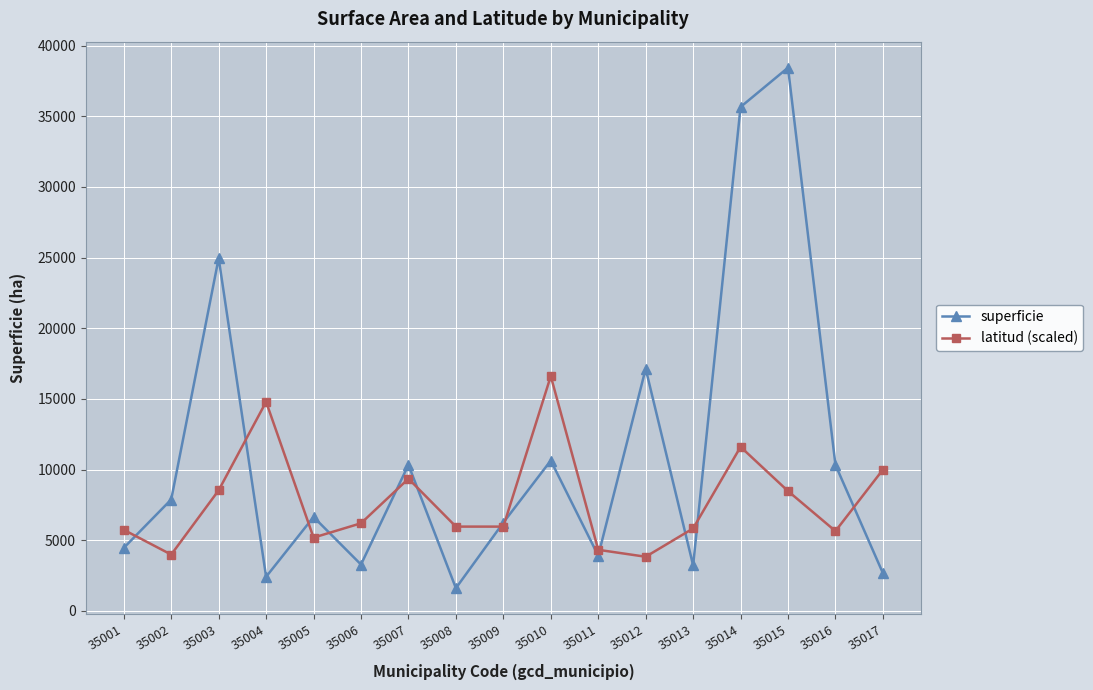

What is the value of the superficie point at the 14th from the left?

35656.9